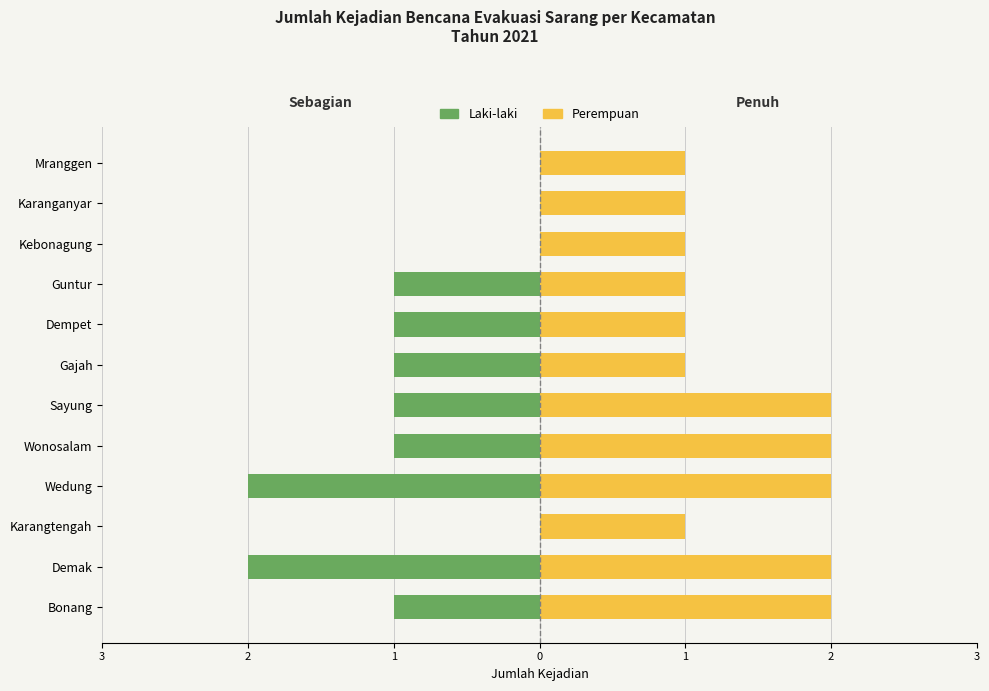

What is the total value across all series at Karanganyar?

1